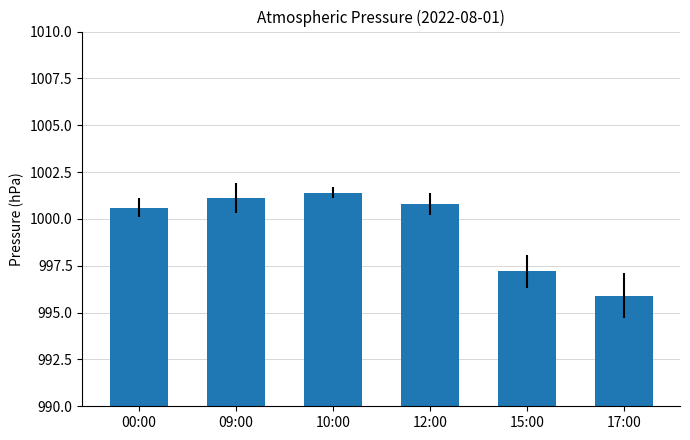

Which has a higher value, 17:00 or 10:00?

10:00